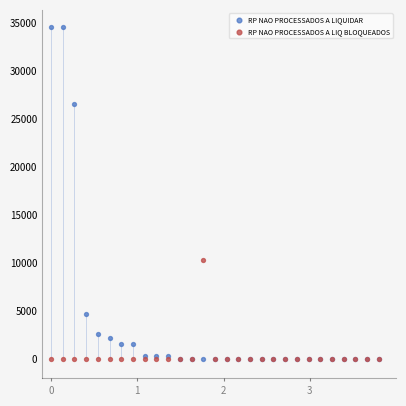

Which series has the widest spread of Y values?

RP NAO PROCESSADOS A LIQUIDAR